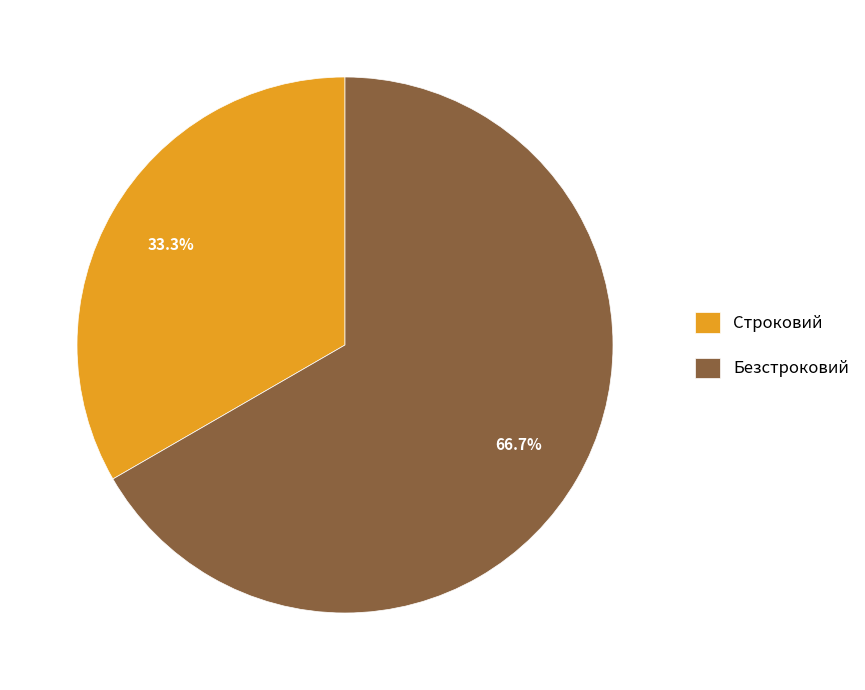

Is it true that Строковий is 33% of the pie?

True